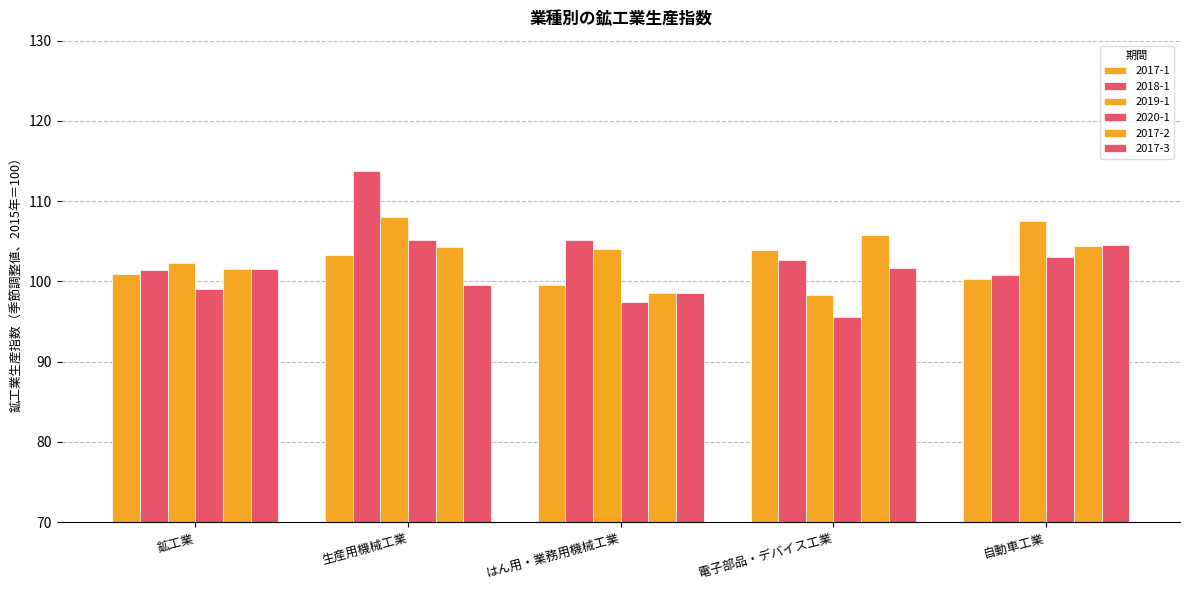

Reading right to left, what are all the values shown in this chart?

2017-1: 自動車工業=100.3	電子部品・デバイス工業=103.9	はん用・業務用機械工業=99.5	生産用機械工業=103.3	鉱工業=100.9
2018-1: 自動車工業=100.8	電子部品・デバイス工業=102.7	はん用・業務用機械工業=105.2	生産用機械工業=113.8	鉱工業=101.4
2019-1: 自動車工業=107.5	電子部品・デバイス工業=98.3	はん用・業務用機械工業=104.0	生産用機械工業=108.0	鉱工業=102.3
2020-1: 自動車工業=103.1	電子部品・デバイス工業=95.6	はん用・業務用機械工業=97.4	生産用機械工業=105.2	鉱工業=99.1
2017-2: 自動車工業=104.4	電子部品・デバイス工業=105.8	はん用・業務用機械工業=98.6	生産用機械工業=104.3	鉱工業=101.6
2017-3: 自動車工業=104.6	電子部品・デバイス工業=101.7	はん用・業務用機械工業=98.6	生産用機械工業=99.5	鉱工業=101.5